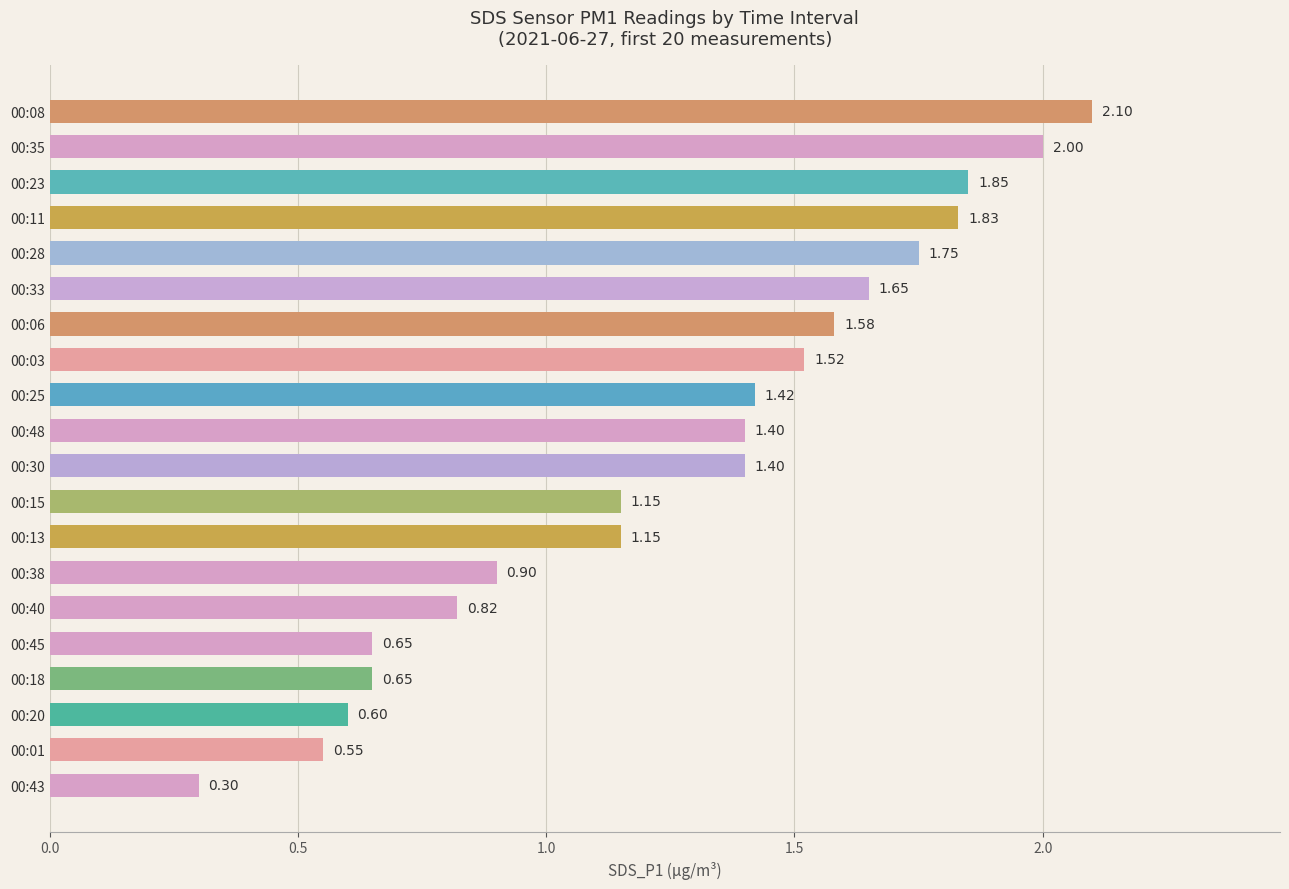

What is the sum of the values at 00:23 and 00:45?

2.5